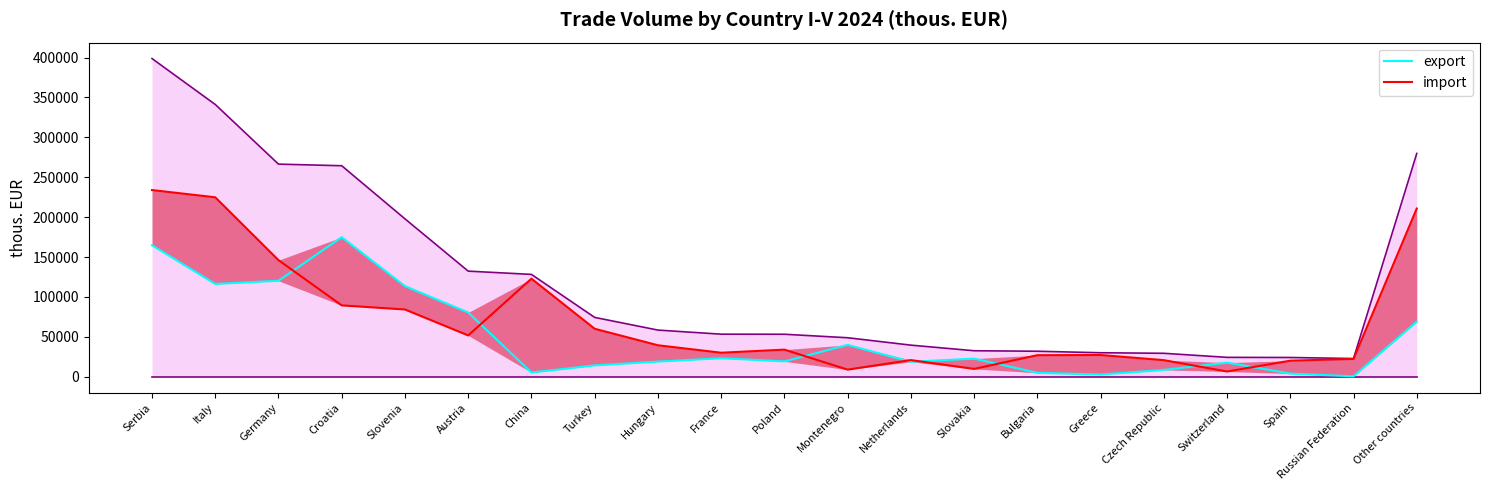

How many interior local valleys does the export series have?

6